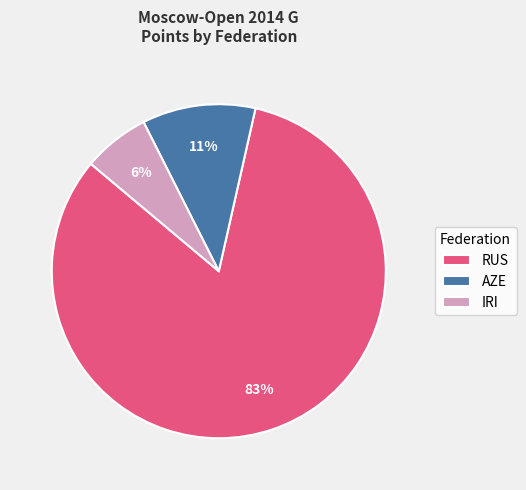

Does RUS account for over 50% of the chart?

Yes